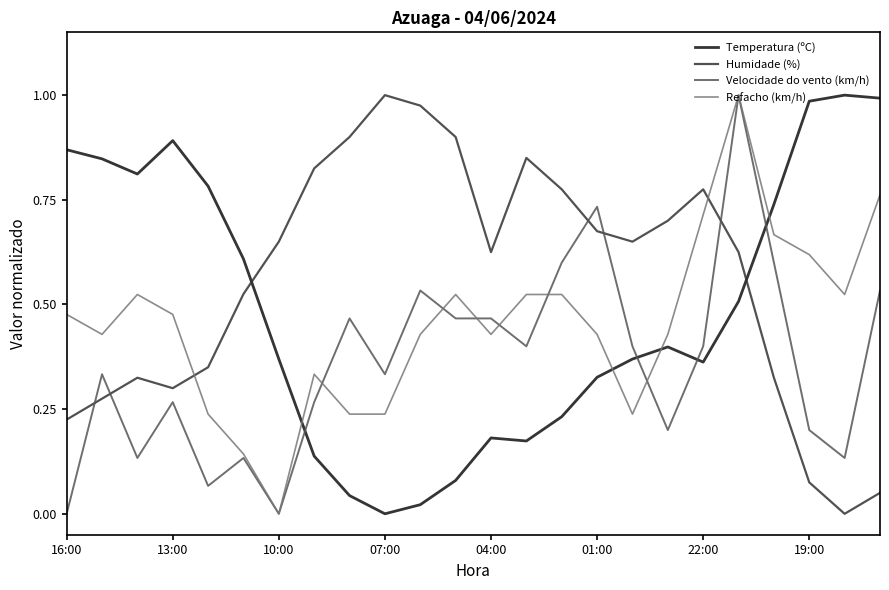

Which series has the largest total across all categories?

Humidade (%)